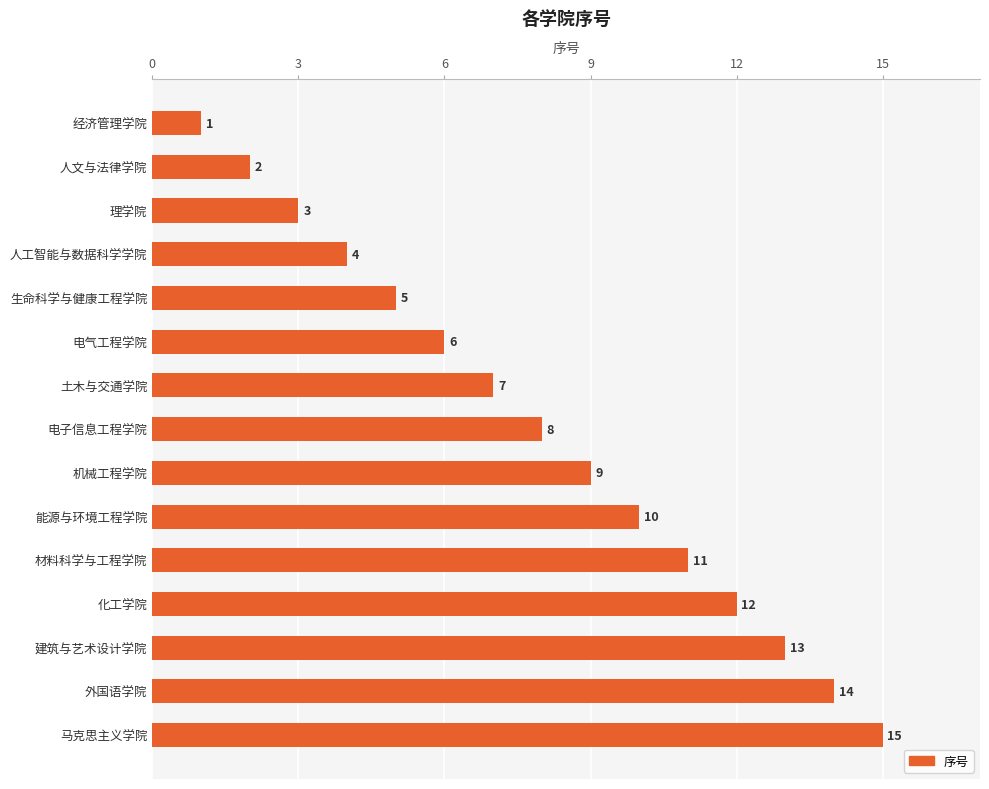

Does the chart contain stacked bars?

No